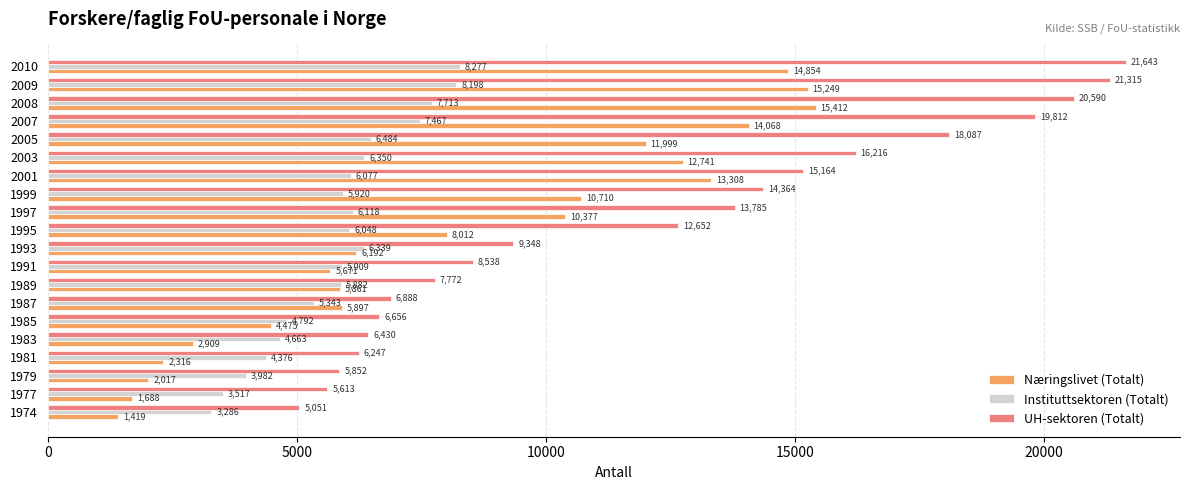

How many data points in Instituttsektoren (Totalt) are less than 6048?

10